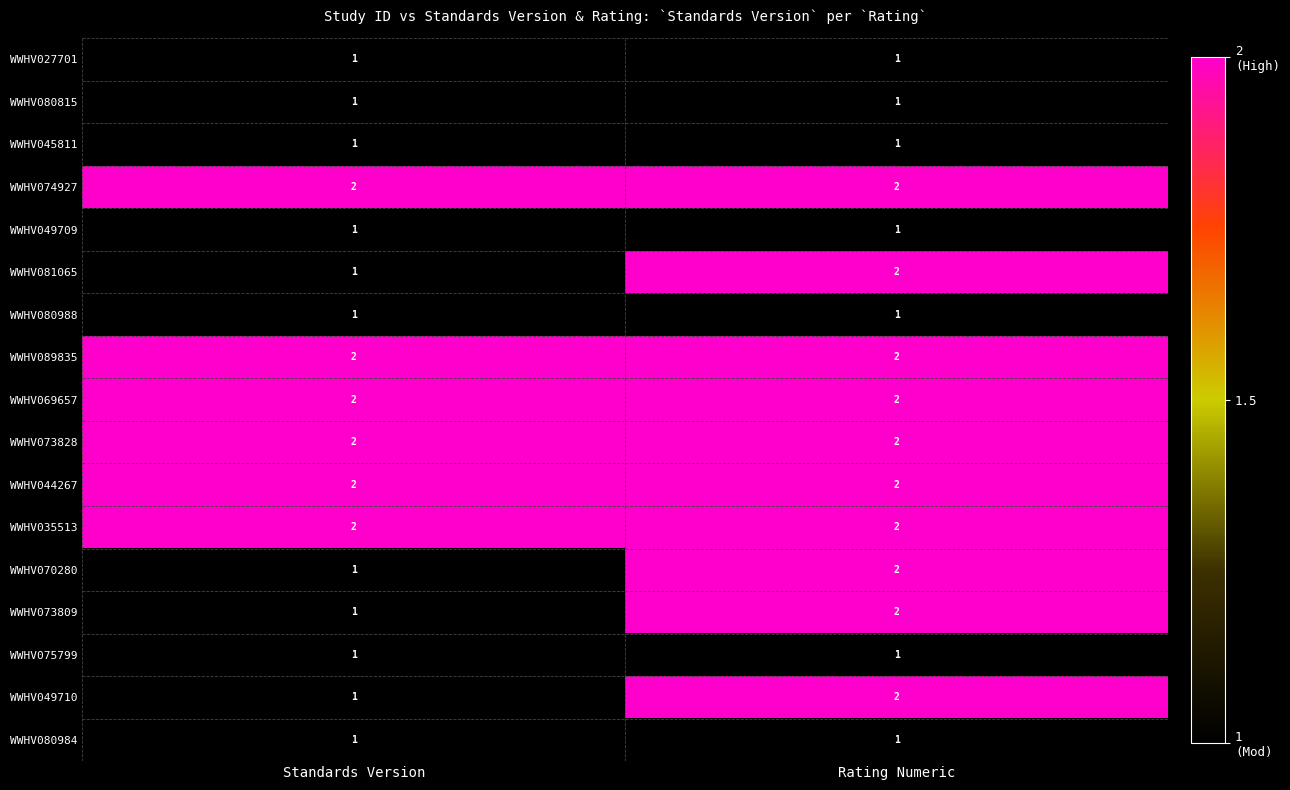

What is the sum of the WWHV044267 values at Rating Numeric and Standards Version?

4